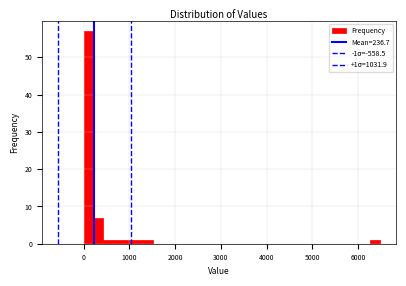

Around what value on the x-axis is the tallest bar? Give the approximate position of its centre, as read against the axis.

100